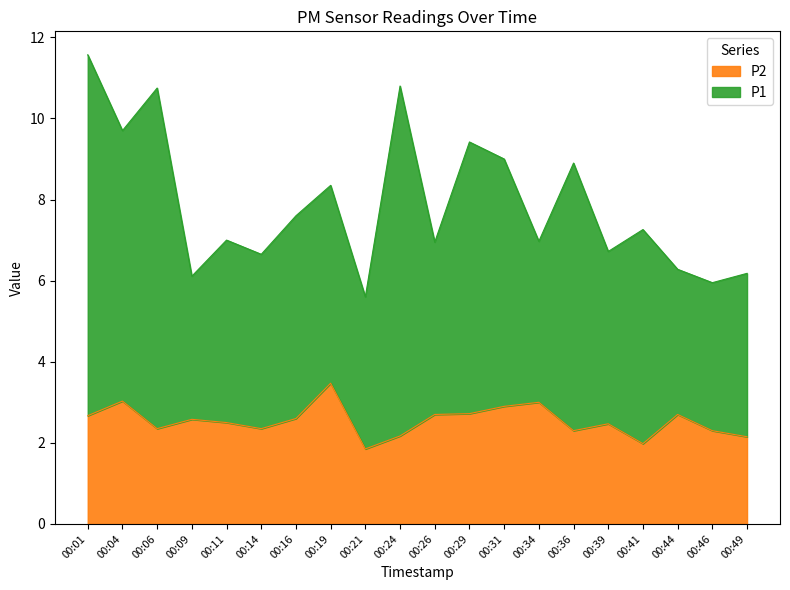

Which category has the highest value in the P2 series?

00:19